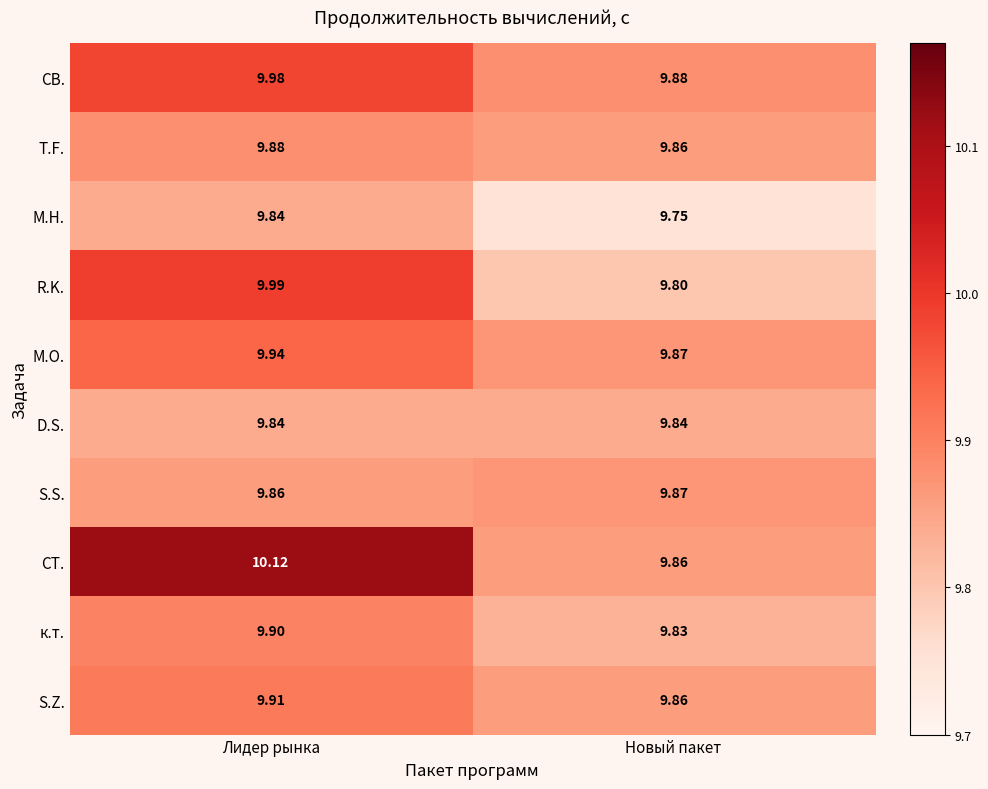

Which series has the largest total across all categories?

СТ.